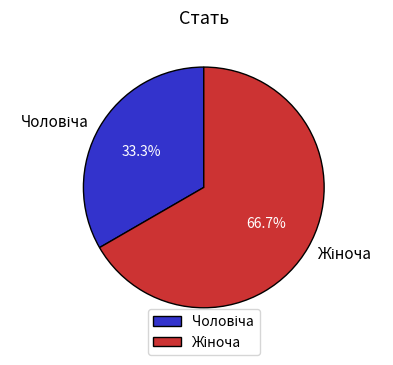

Is there any slice that represents more than half of the pie?

Yes